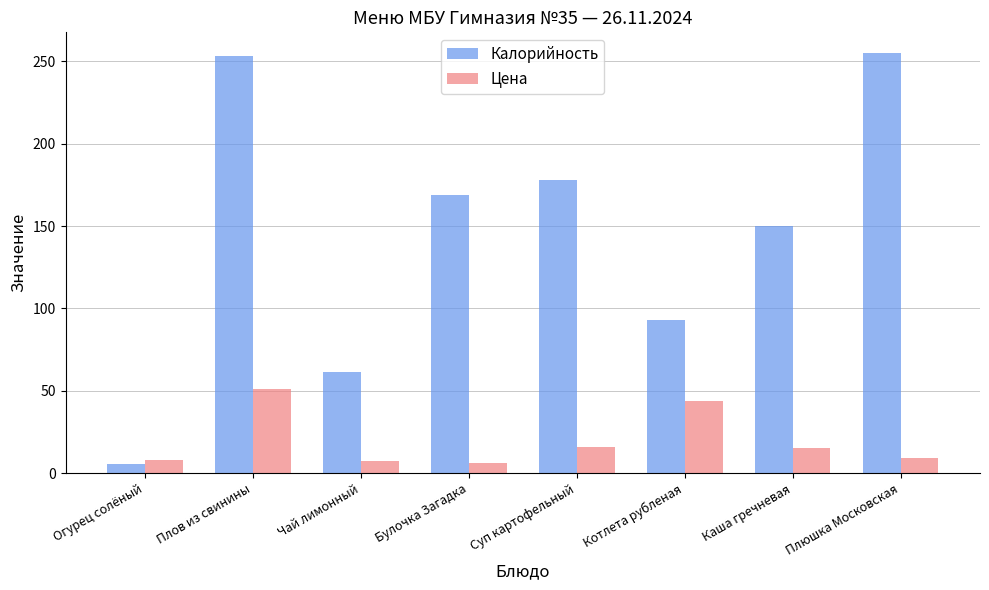

How many bars are there in total?

16